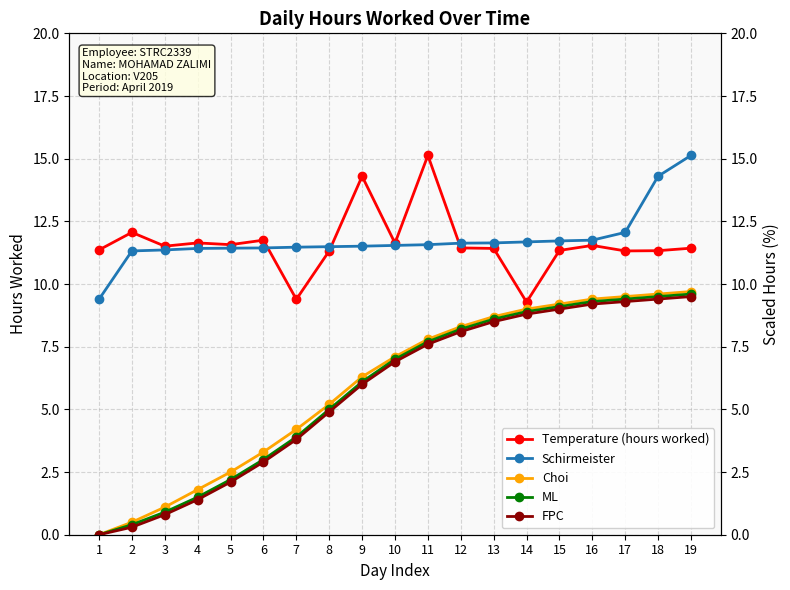

At 12, list the series in order from smallest to largest.

FPC, ML, Choi, Temperature (hours worked), Schirmeister